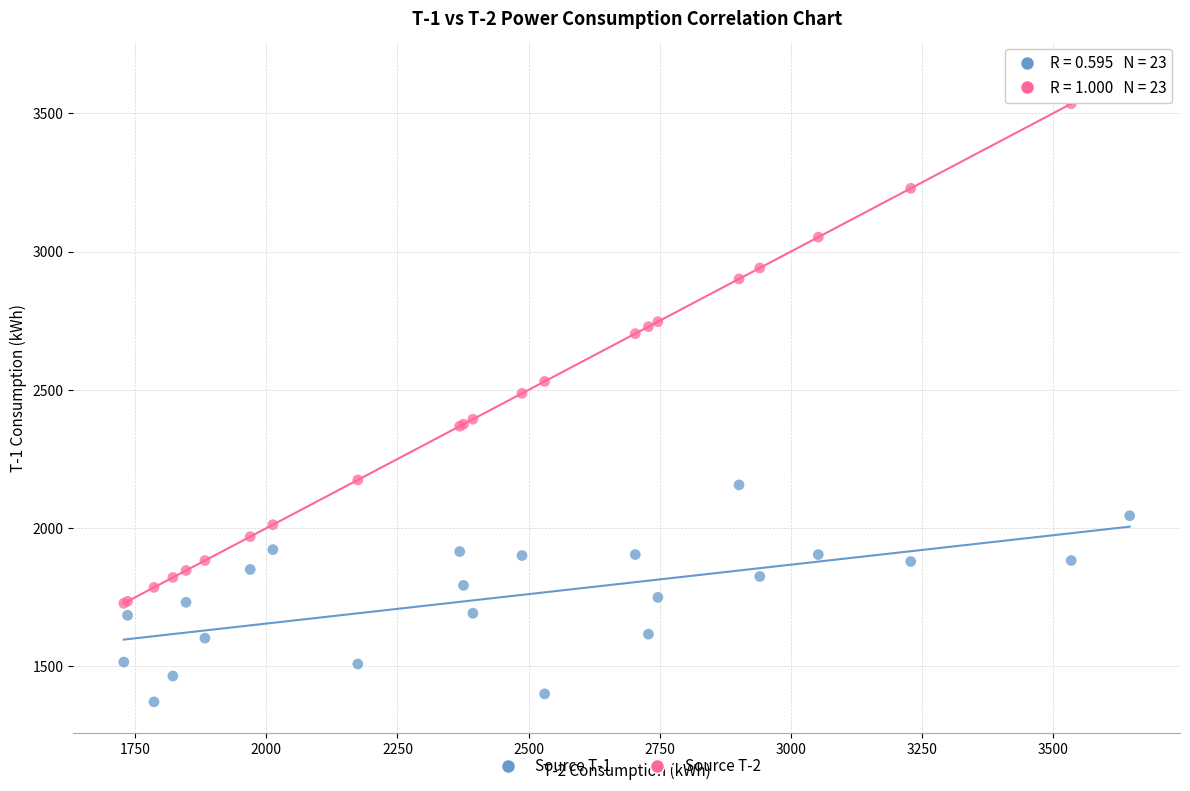

Which series reaches the maximum Y coordinate?

Source T-2